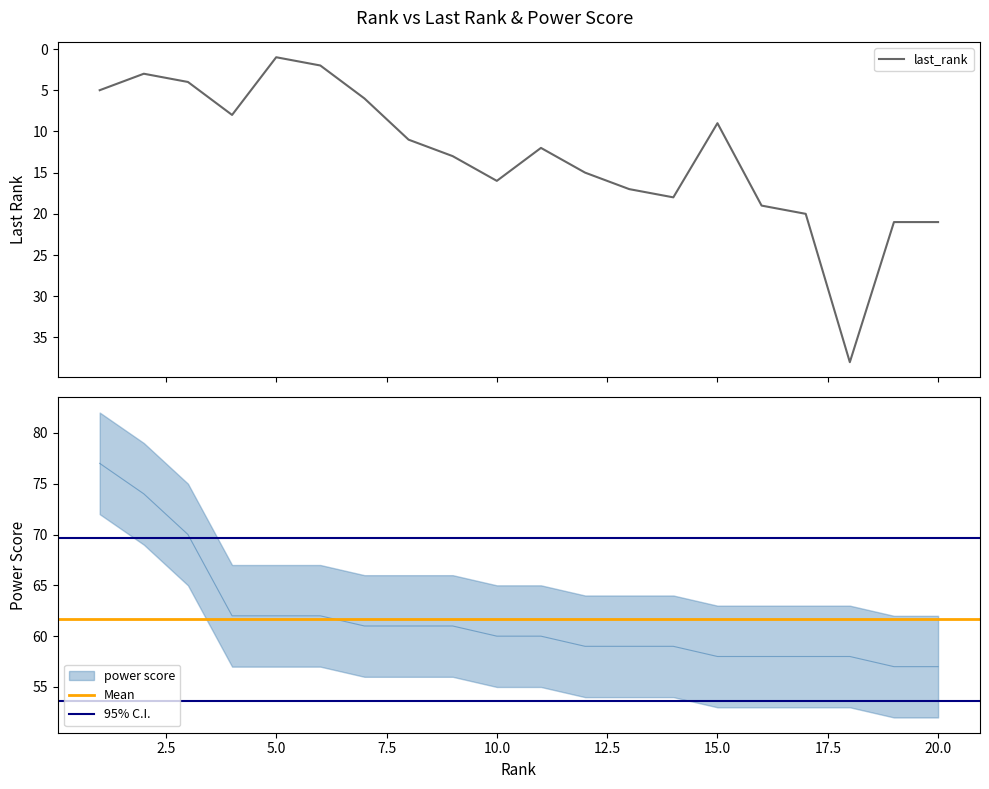

Reading left to right, what are all the values shown in this chart?

last_rank: 5	3	4	8	1	2	6	11	13	16	12	15	17	18	9	19	20	38	21	21
power score: 77	74	70	62	62	62	61	61	61	60	60	59	59	59	58	58	58	58	57	57